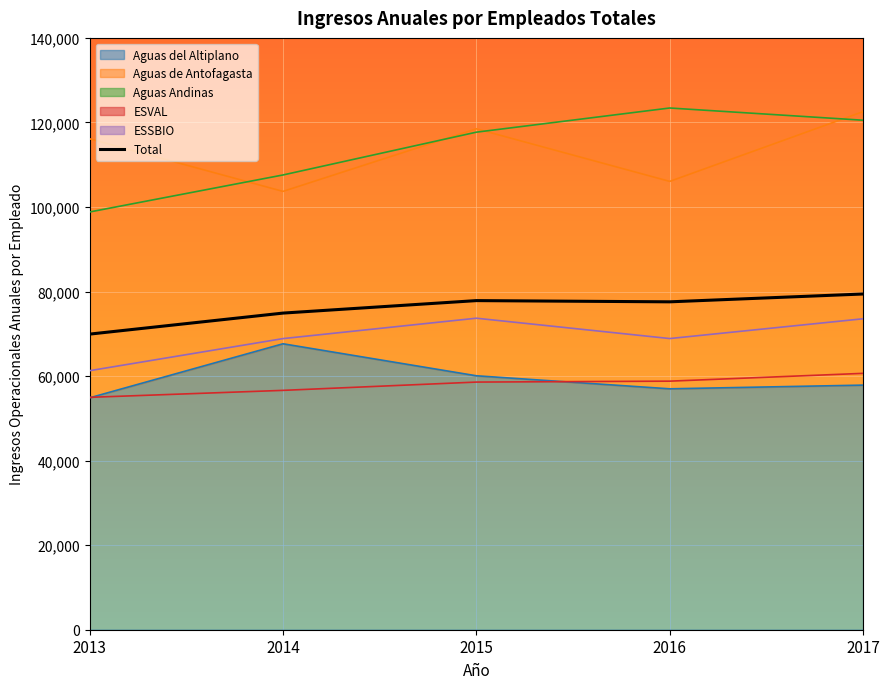

What is the value of the 3rd point from the left?

77853.4